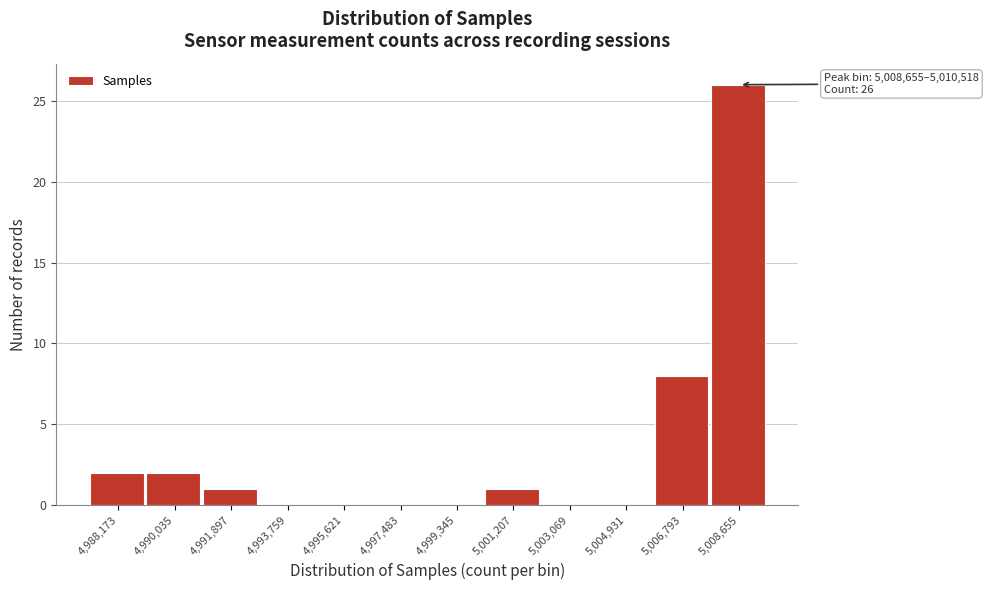

Reading right to left, list all the values displayed in this chart.

5,008,655=26	5,006,793=8	5,004,931=0	5,003,069=0	5,001,207=1	4,999,345=0	4,997,483=0	4,995,621=0	4,993,759=0	4,991,897=1	4,990,035=2	4,988,173=2